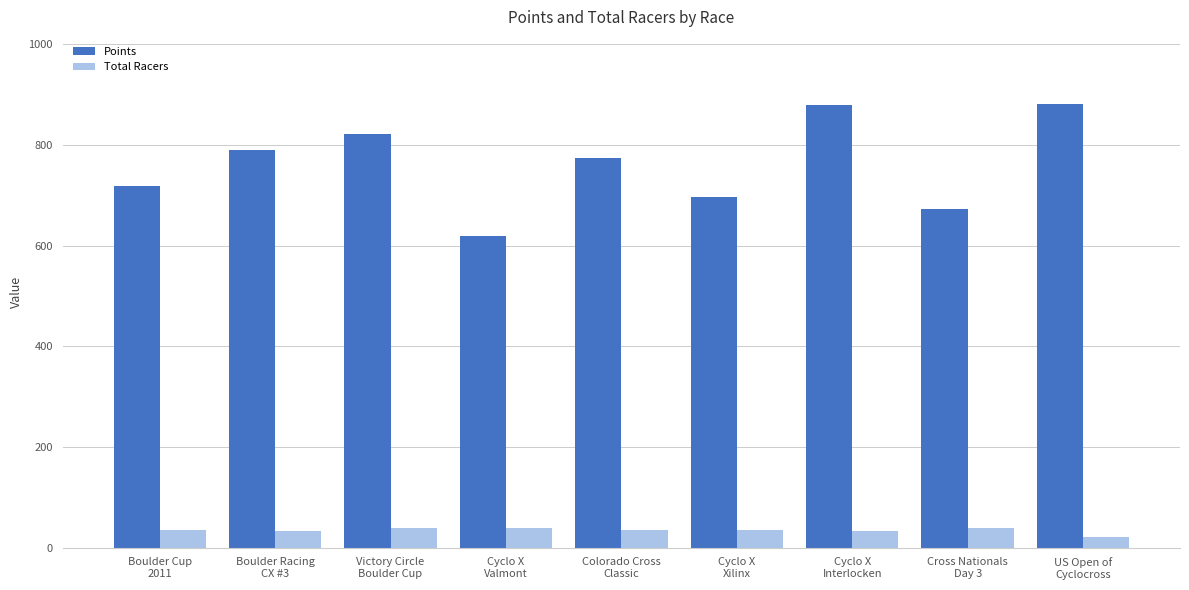

Which series changed the most between Boulder Racing
CX #3 and US Open of
Cyclocross?

Points